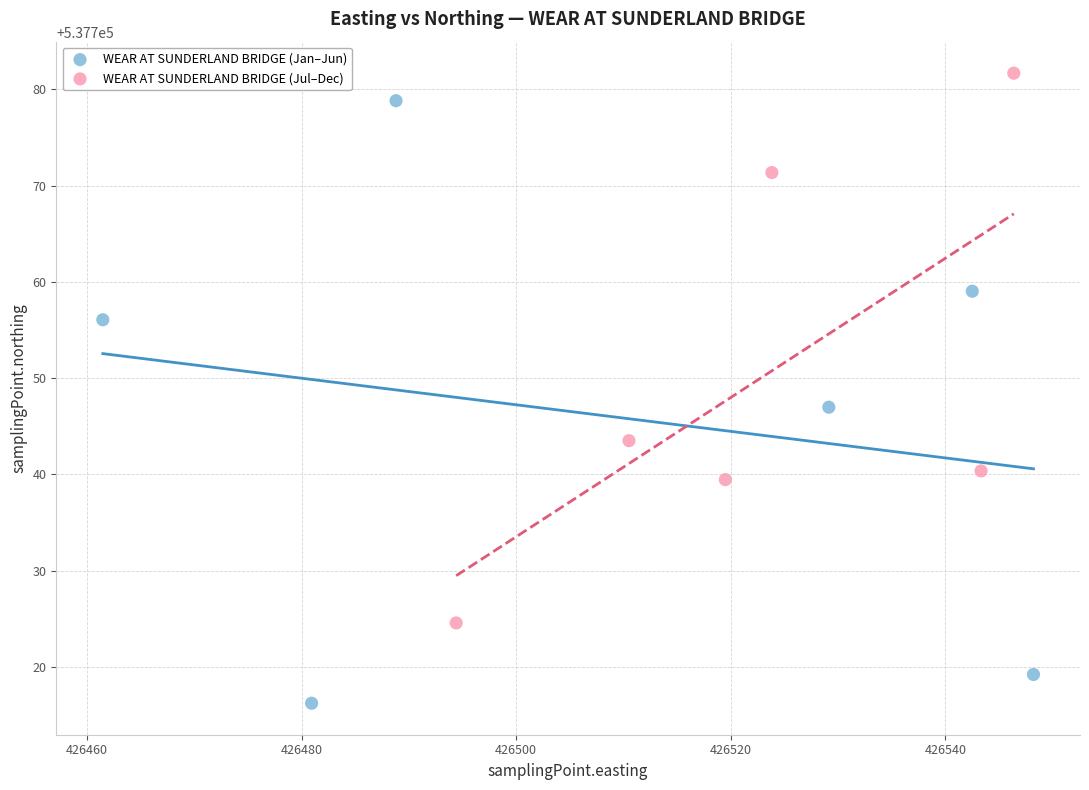

Which series contains the highest Y value?

WEAR AT SUNDERLAND BRIDGE (Jul–Dec)